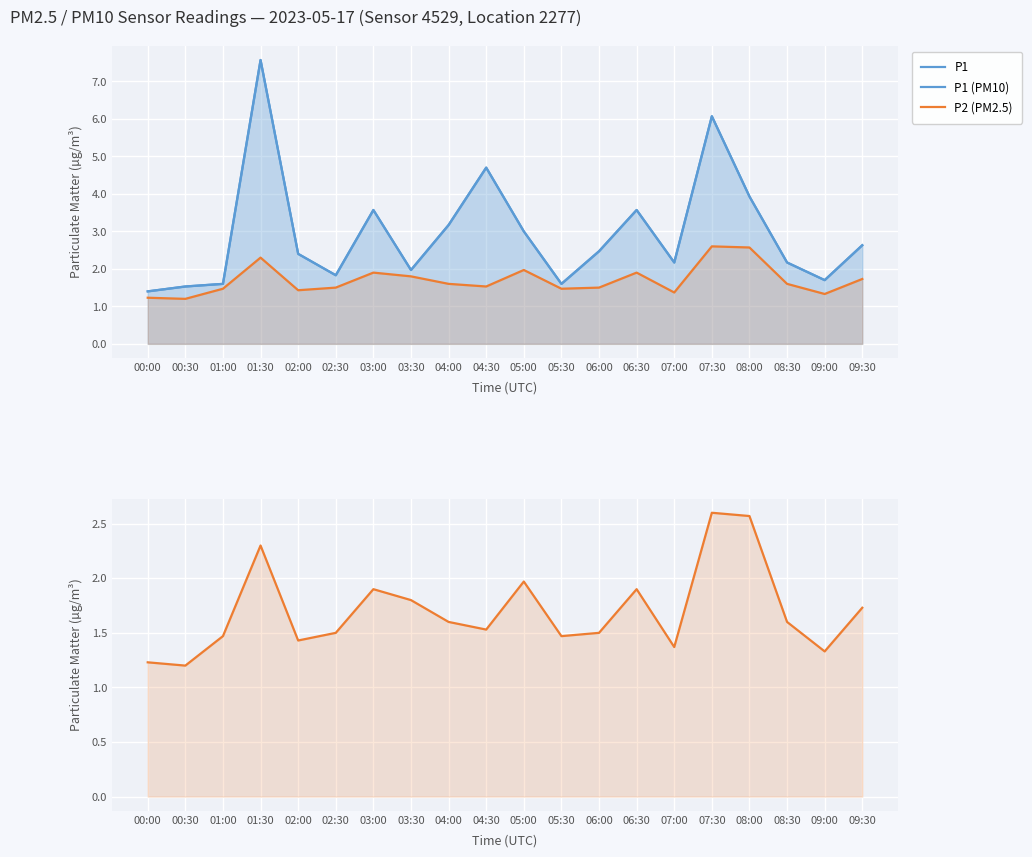

What is the total value across all series at 02:00?

7.7